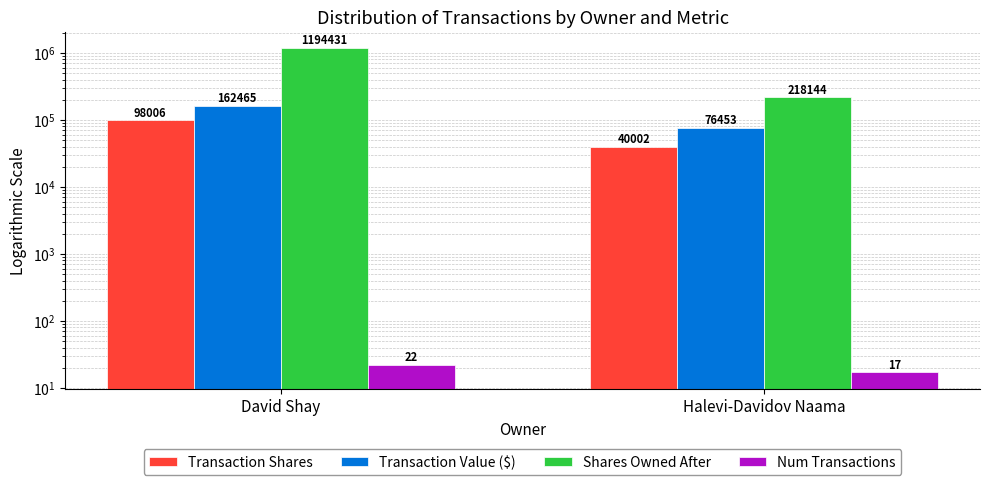

What position from the right is David Shay?

2